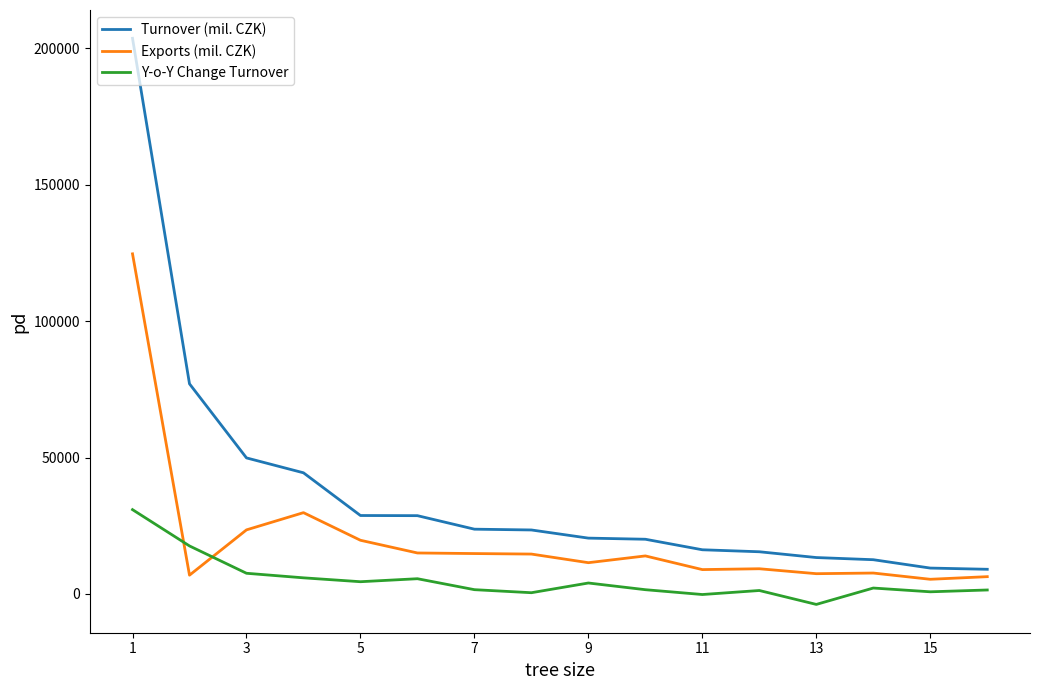

Which series has the largest total across all categories?

Turnover (mil. CZK)